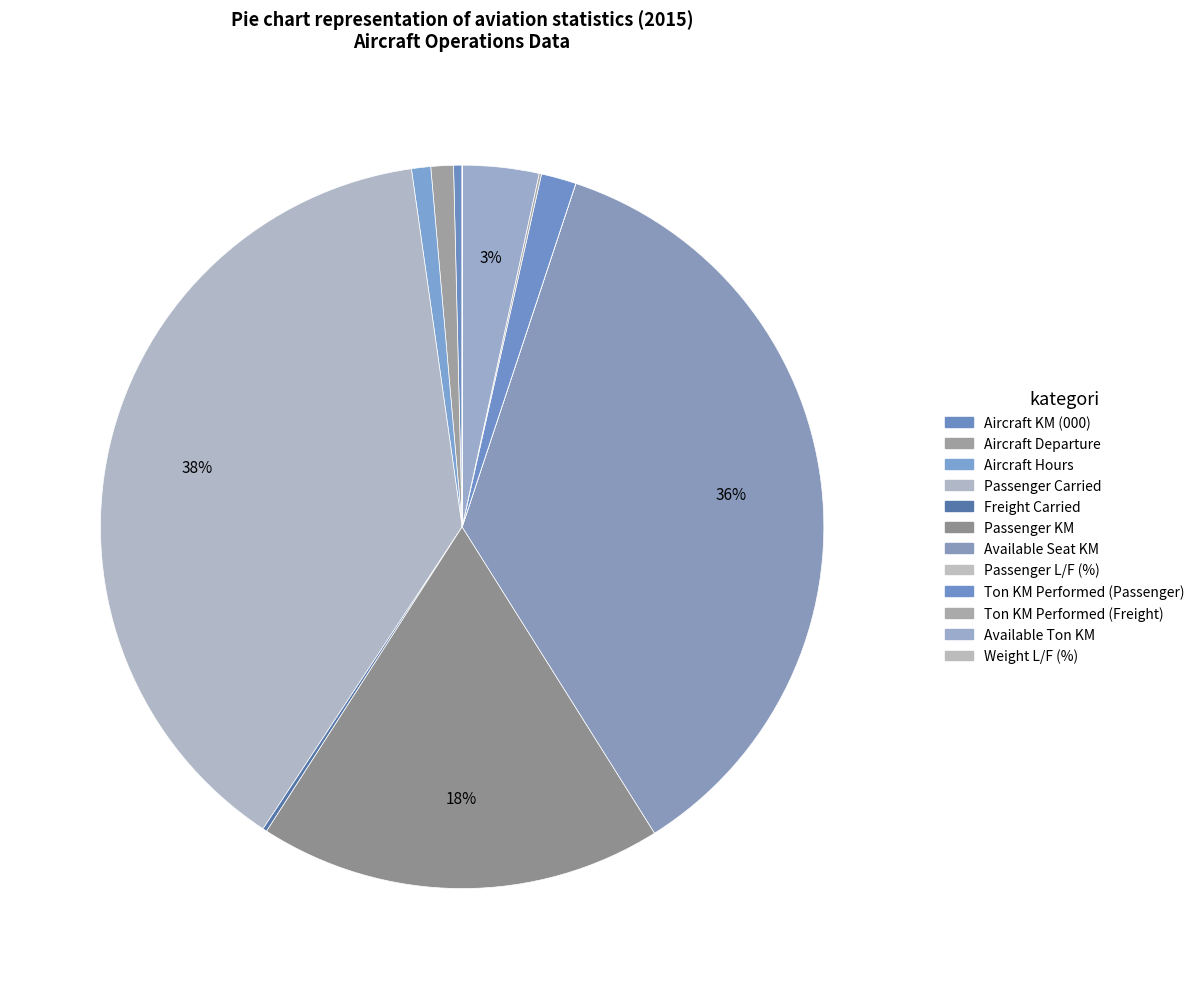

The Freight Carried slice represents 0% of the pie. True or false?

True